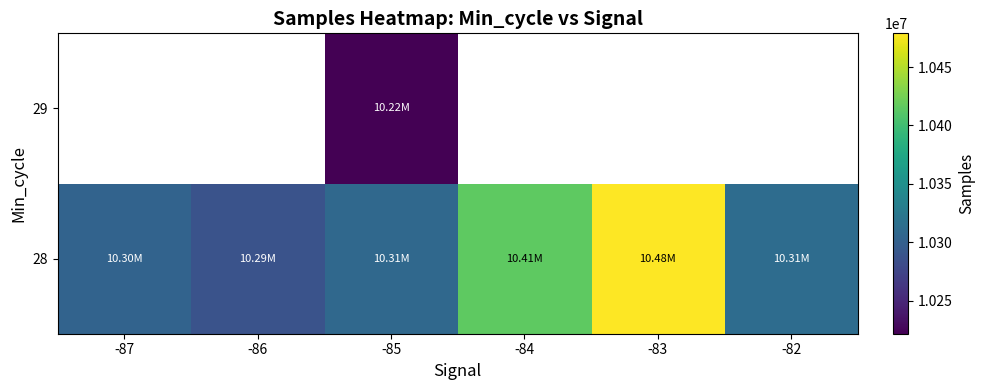

The value of 28 at -87 is 10303894.0. True or false?

True